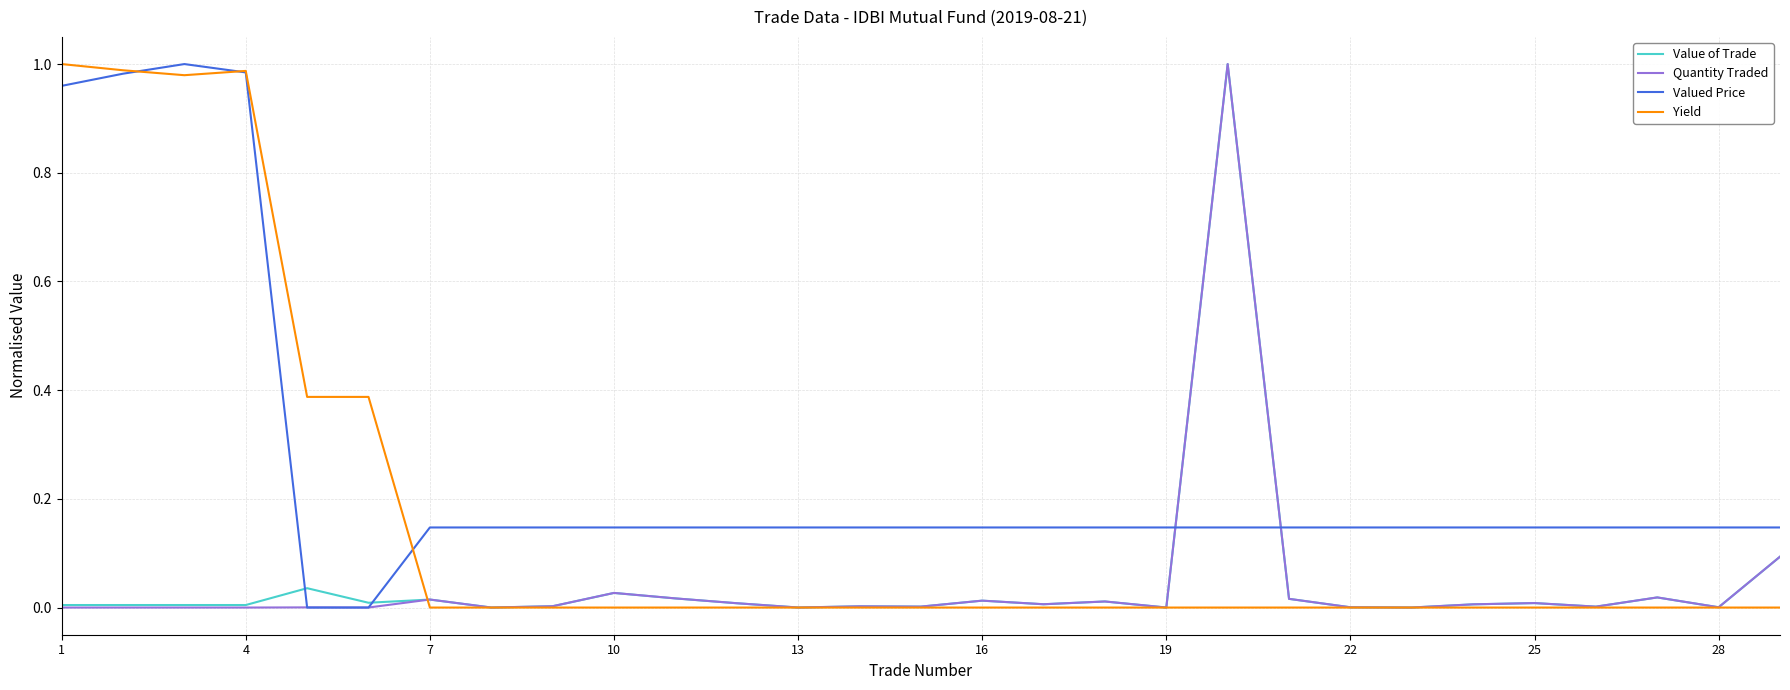

What are all the series names shown in the legend?

Value of Trade, Quantity Traded, Valued Price, Yield